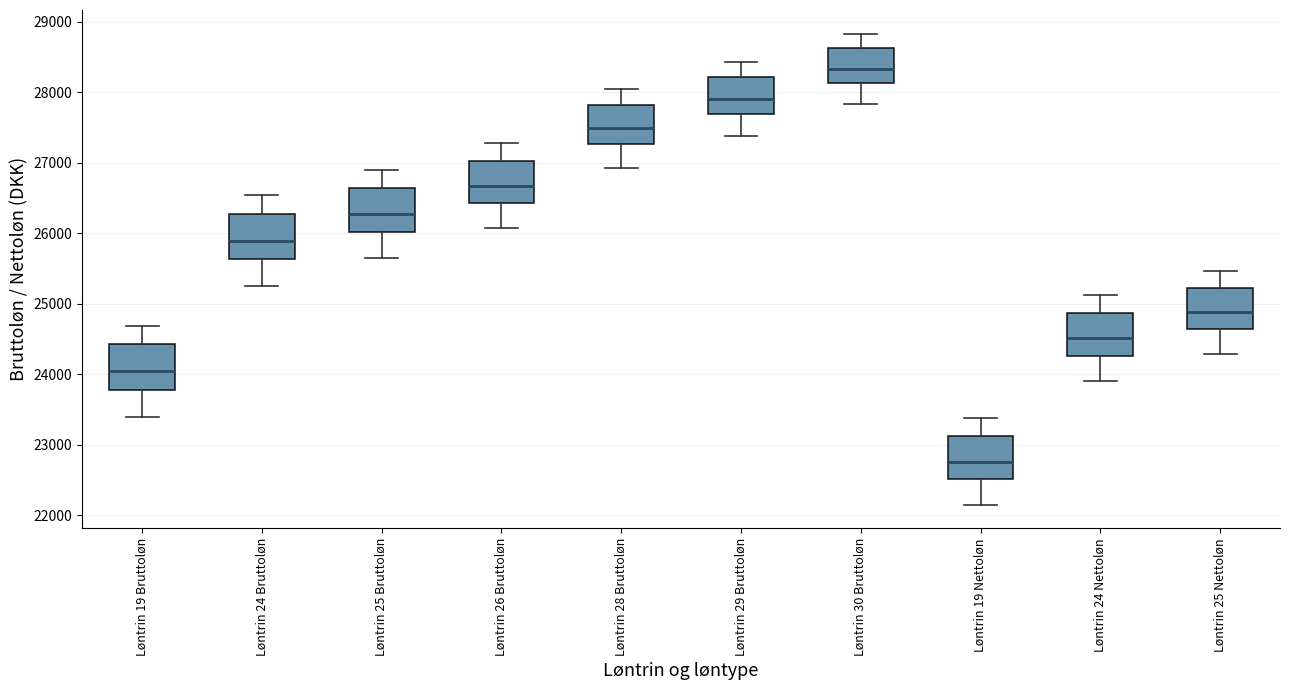

Reading left to right, read every box against the y-axis: the position of its median line, the range the box covers, and the ends of its whiskers. The values are not printed on the chart, so give them approximately, as read against the axis.

Løntrin 19 Bruttoløn: median 24000, box 23800 to 24400, whiskers 23400 to 24700
Løntrin 24 Bruttoløn: median 25900, box 25600 to 26300, whiskers 25200 to 26500
Løntrin 25 Bruttoløn: median 26300, box 26000 to 26600, whiskers 25700 to 26900
Løntrin 26 Bruttoløn: median 26700, box 26400 to 27000, whiskers 26100 to 27300
Løntrin 28 Bruttoløn: median 27500, box 27300 to 27800, whiskers 26900 to 28000
Løntrin 29 Bruttoløn: median 27900, box 27700 to 28200, whiskers 27400 to 28400
Løntrin 30 Bruttoløn: median 28300, box 28100 to 28600, whiskers 27800 to 28800
Løntrin 19 Nettoløn: median 22800, box 22500 to 23100, whiskers 22100 to 23400
Løntrin 24 Nettoløn: median 24500, box 24300 to 24900, whiskers 23900 to 25100
Løntrin 25 Nettoløn: median 24900, box 24600 to 25200, whiskers 24300 to 25500